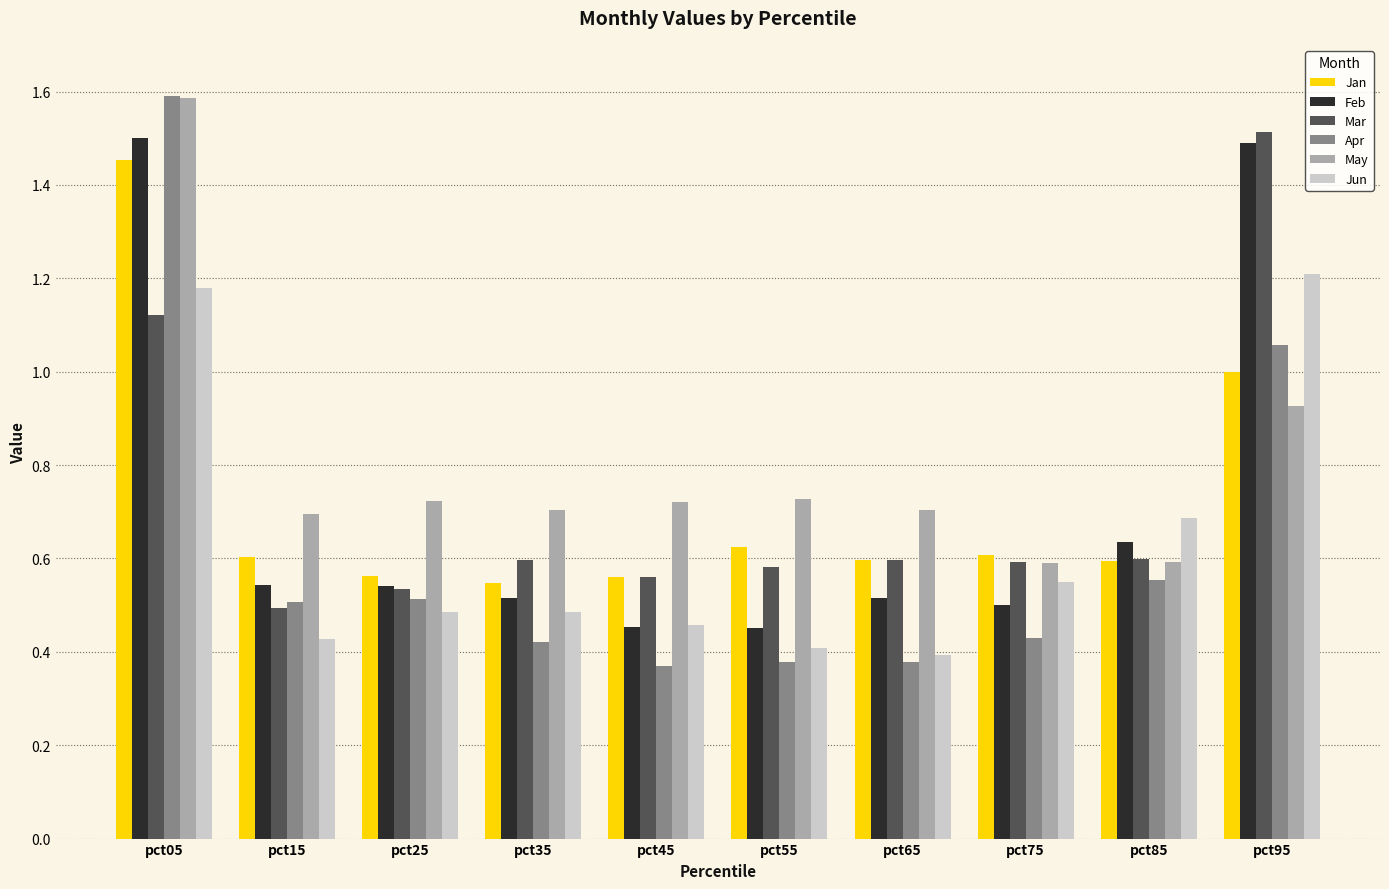

The Jan series shows 0.9 at pct25. True or false?

False